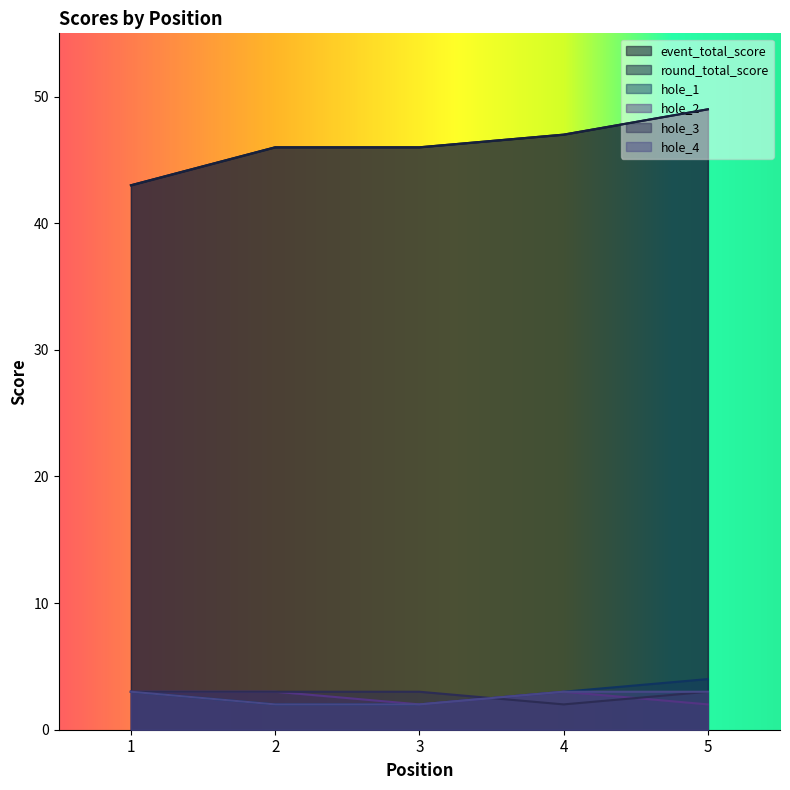

How many intersections are there between hole_3 and hole_2?

2